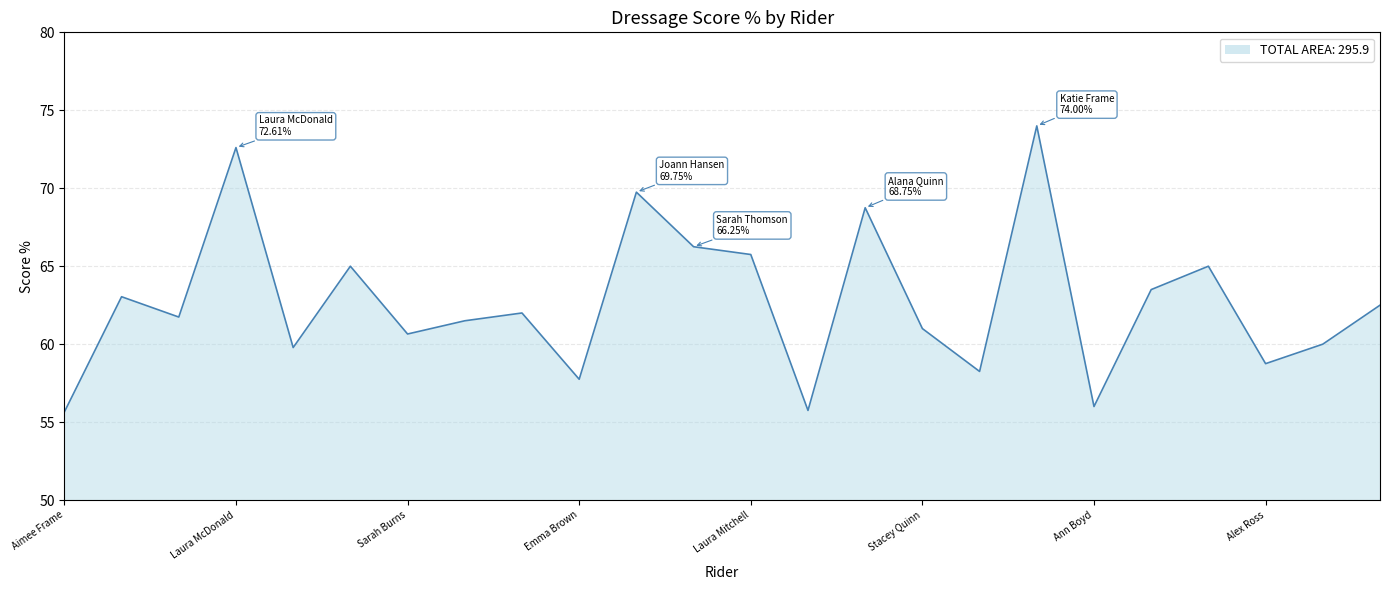

What is the greatest value displayed?

74.0